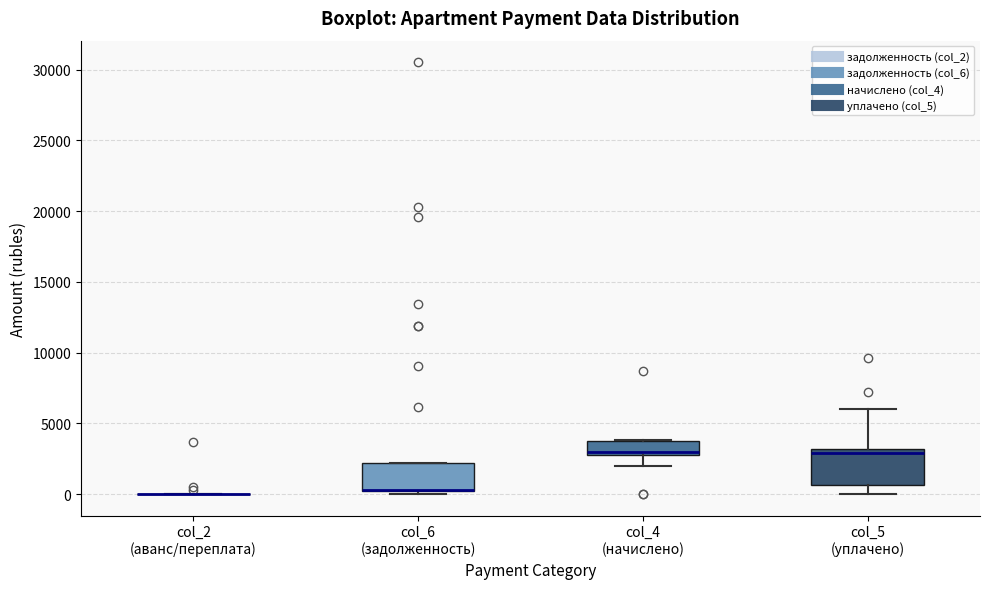

Reading left to right, transcribe this box plot: for each box, give where its median line is, the range the box spans, and where its two whiskers end, as read against the y-axis. The values are not printed on the chart, so give them approximately, as read against the axis.

col_2 (аванс/переплата): box collapsed to a line at 0, whiskers 0 to 0
col_6 (задолженность): median 500 (drawn on the box's lower edge), box 0 to 2000, whiskers 0 (just below the box's lower edge) to 2000
col_4 (начислено): median 3000 (just above the box's lower edge), box 3000 to 4000, whiskers 2000 to 4000
col_5 (уплачено): median 3000 (just below the box's upper edge), box 500 to 3000, whiskers 0 to 6000